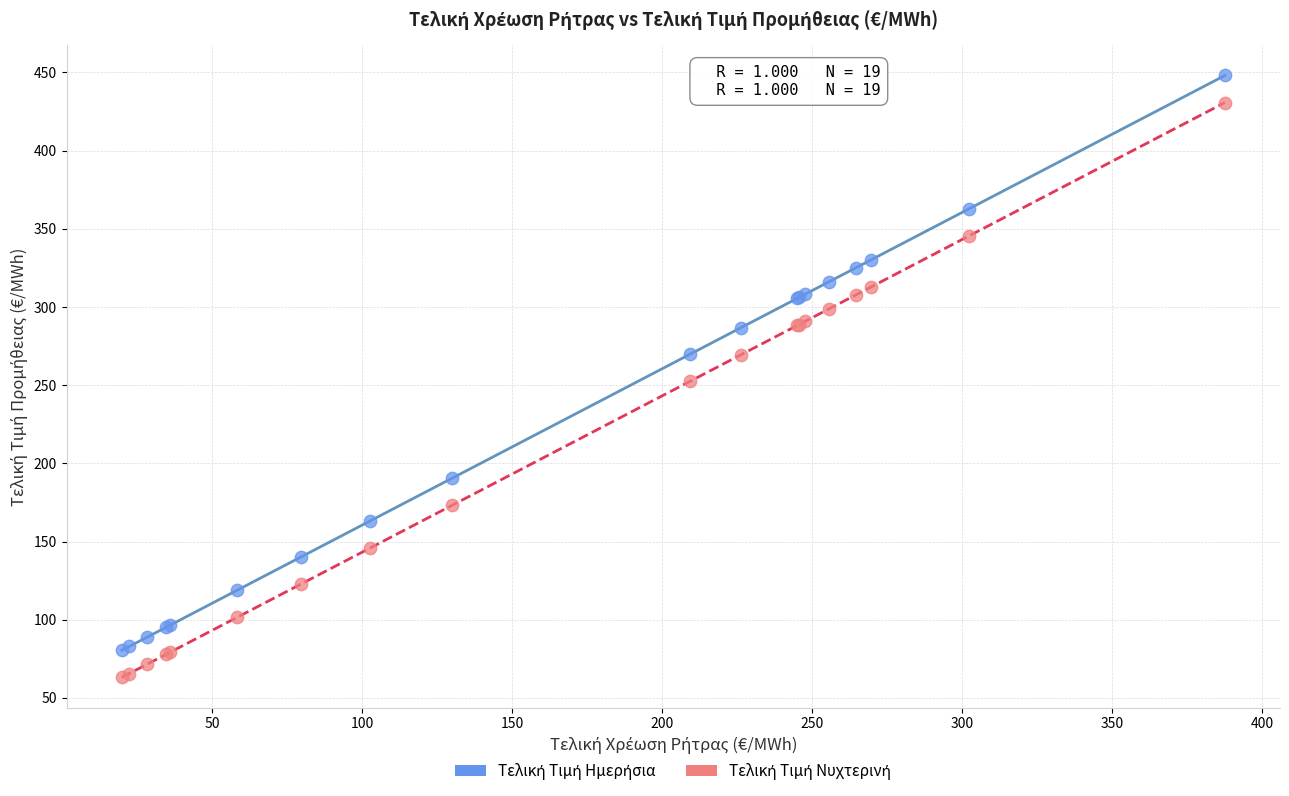

What is the X range (max minus min) for the scatter plot?

367.6